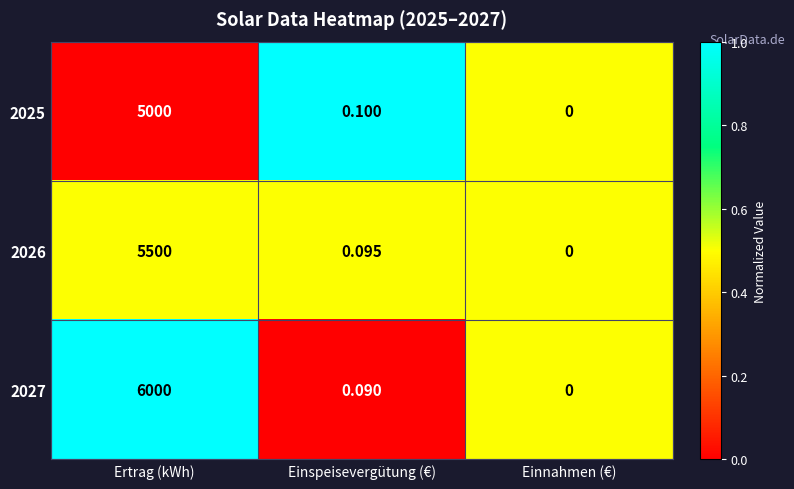

At which category does the chart reach its minimum across all series?

Einnahmen (€)